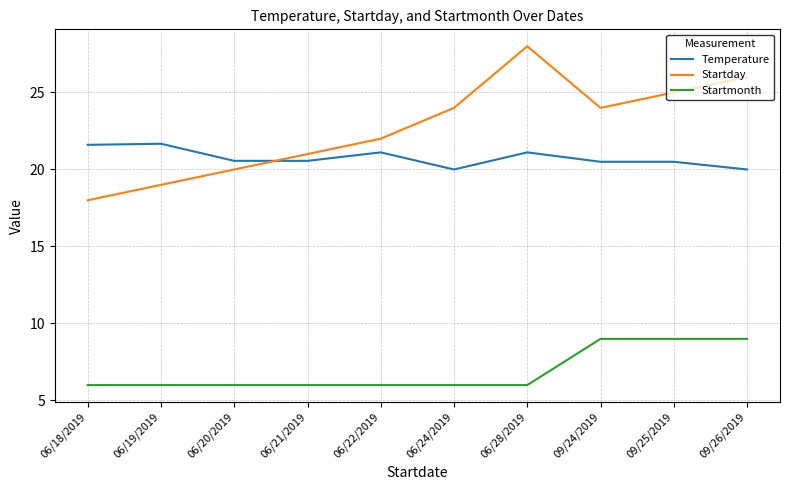

The Startmonth series shows 6.0 at 06/18/2019. True or false?

True